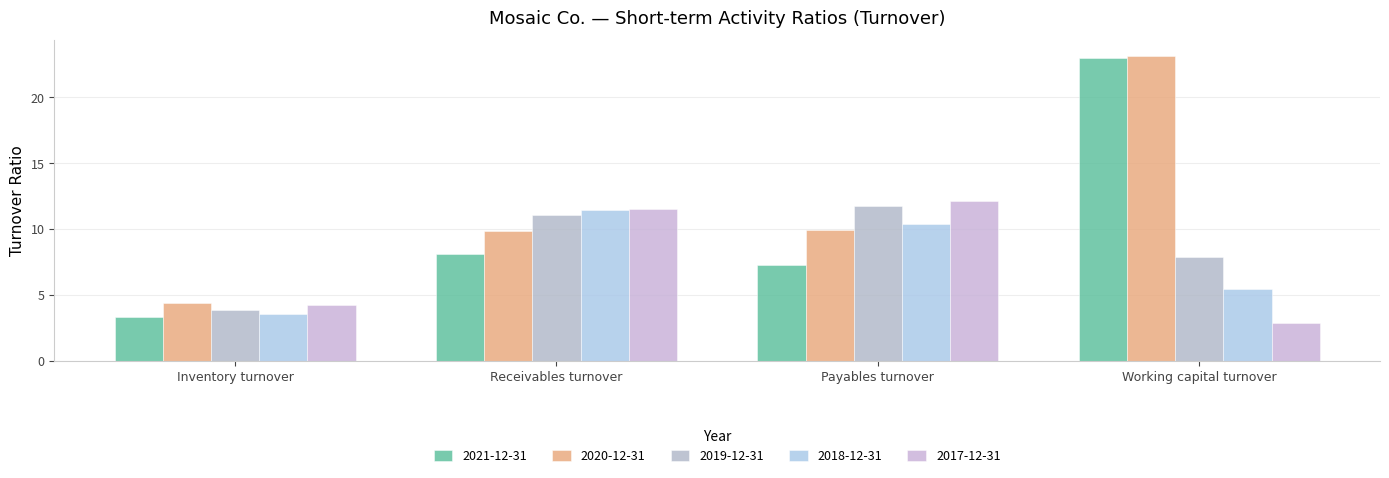

What is the difference between the highest and lowest values at Working capital turnover?

20.3